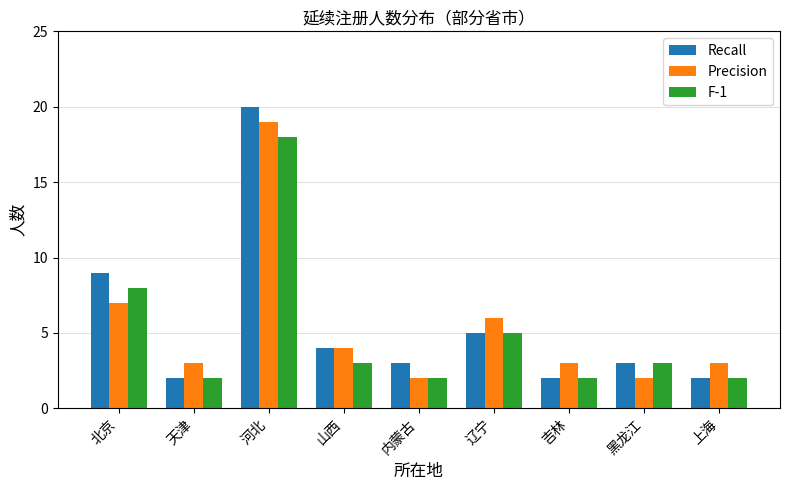

The F-1 series shows 8 at 北京. True or false?

True